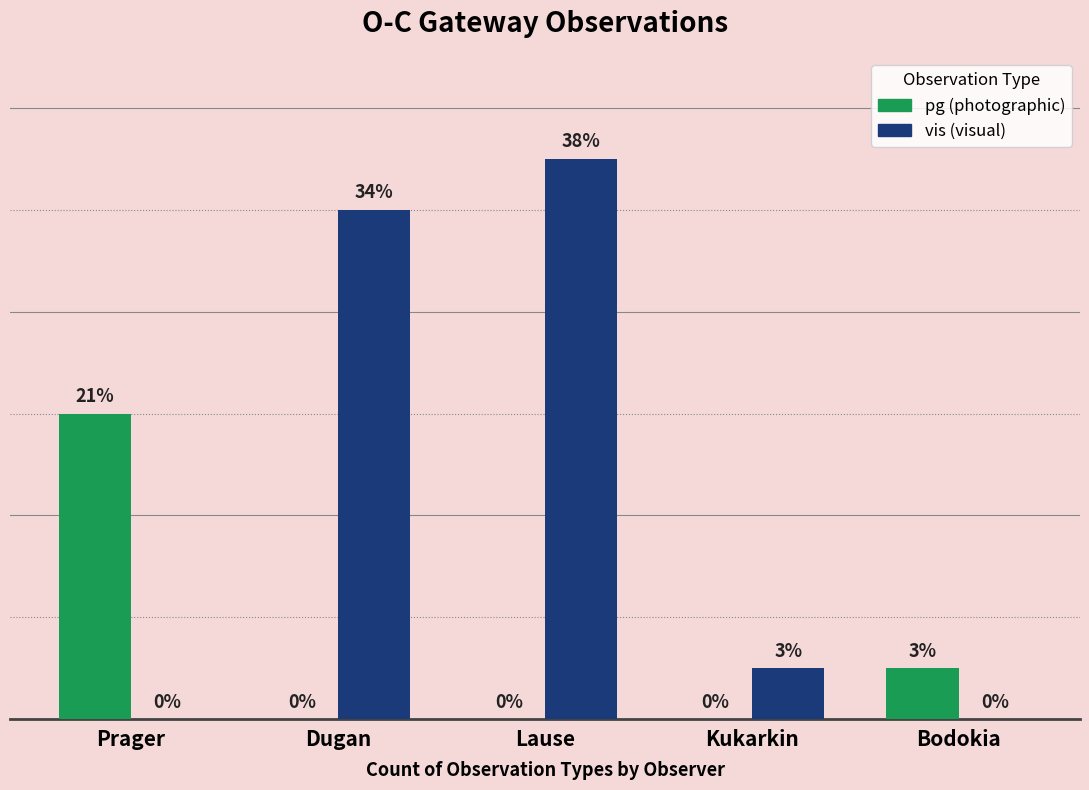

At which category is the sum across all series the highest?

Lause